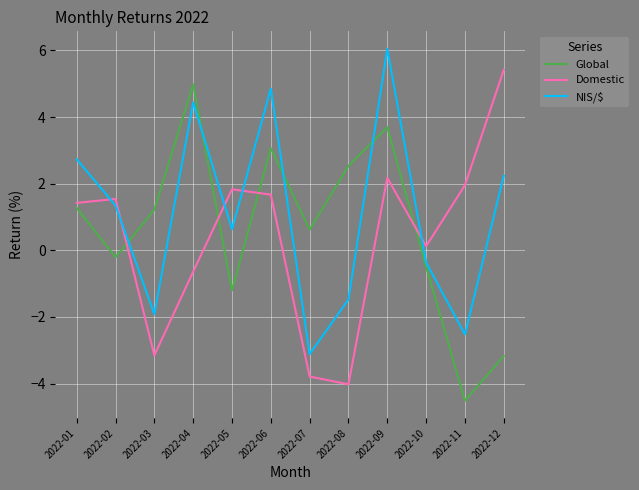

How many intersections are there between Global and NIS/$?

4